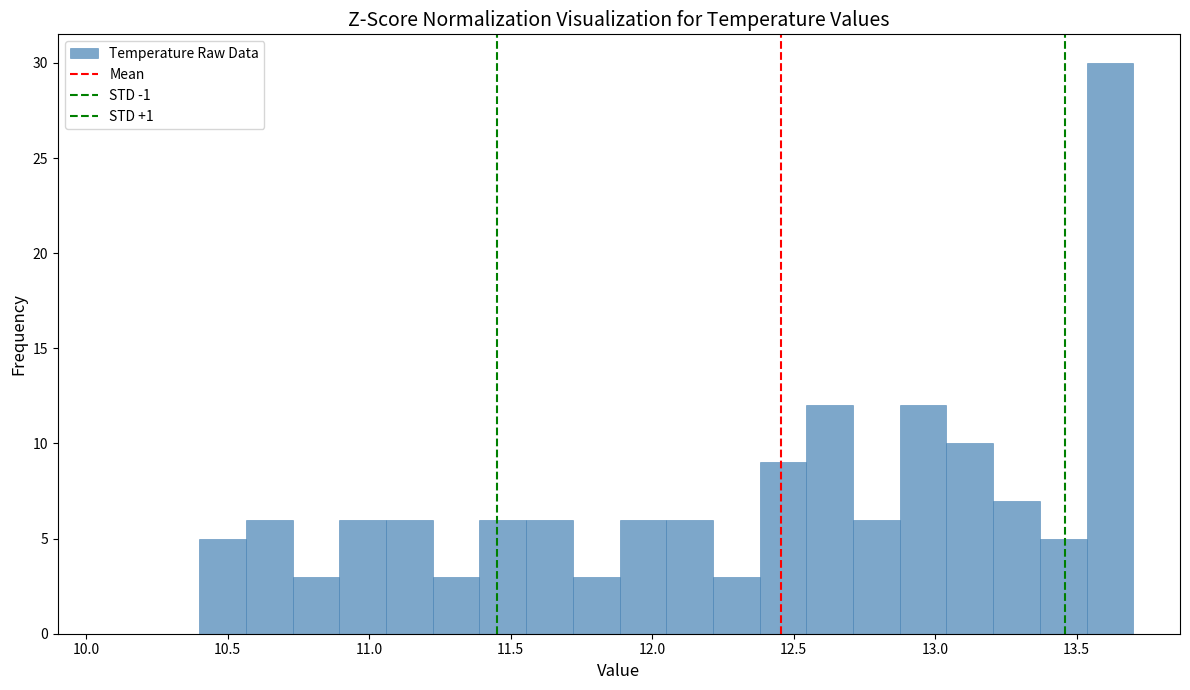

Read against the x-axis, roughly where is the centre of the tallest bar?

13.60